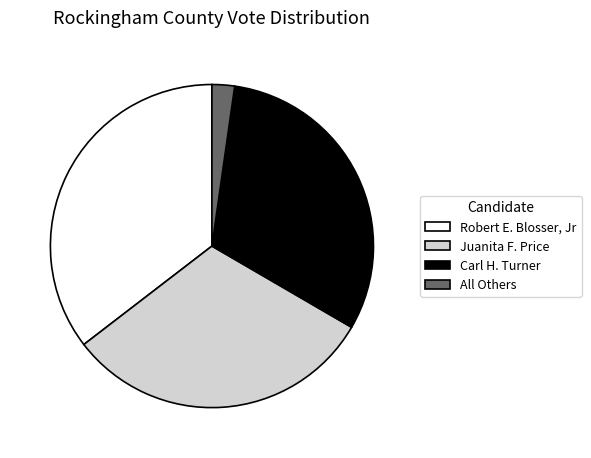

Is Carl H. Turner the majority of the pie?

No